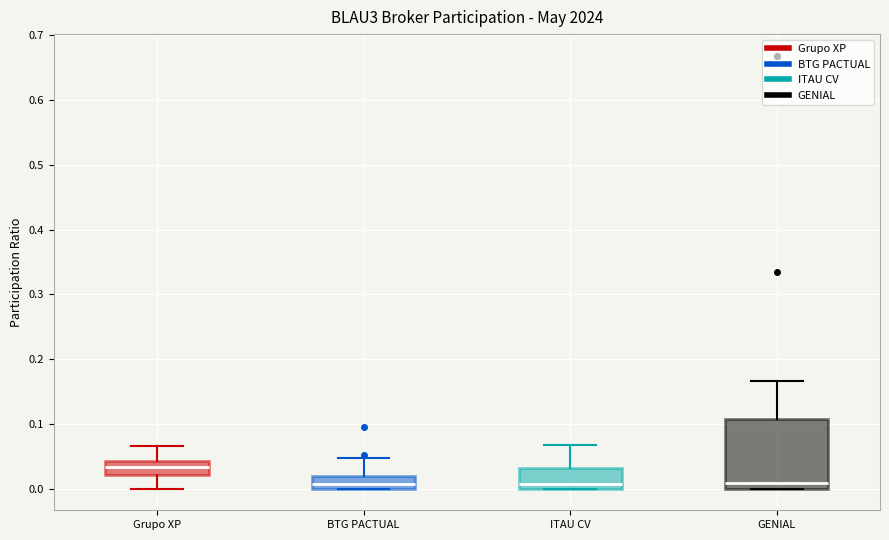

Which box is the tallest, from its lower edge to its upper edge?

GENIAL